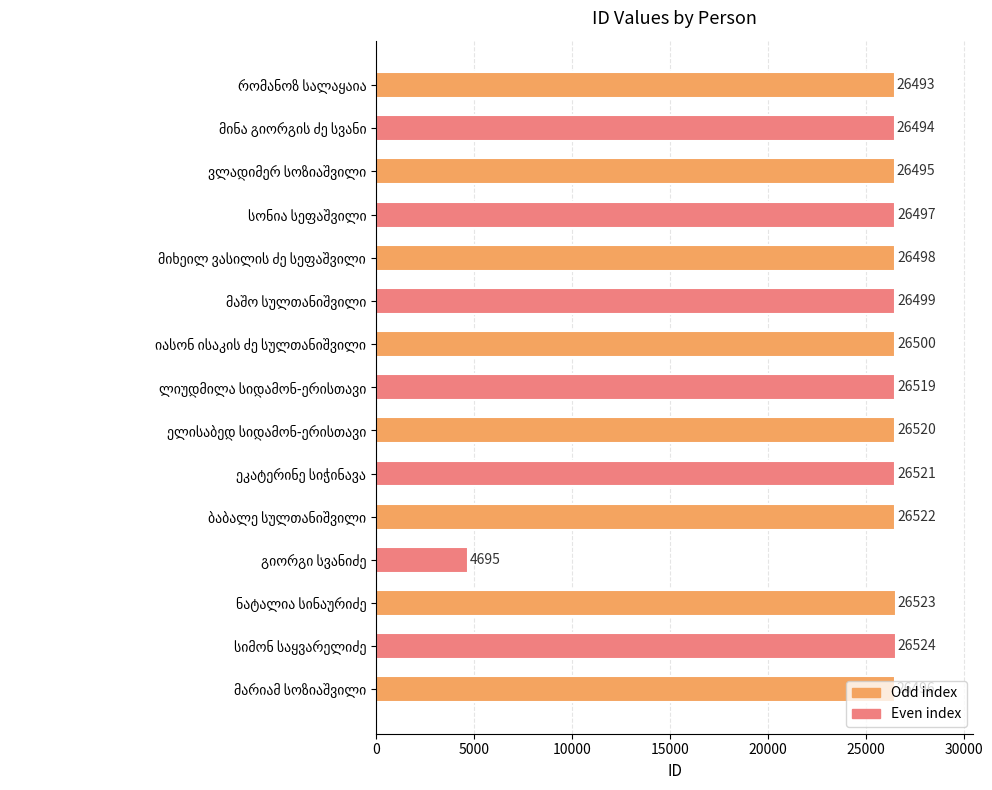

How many values are below 26499?

7